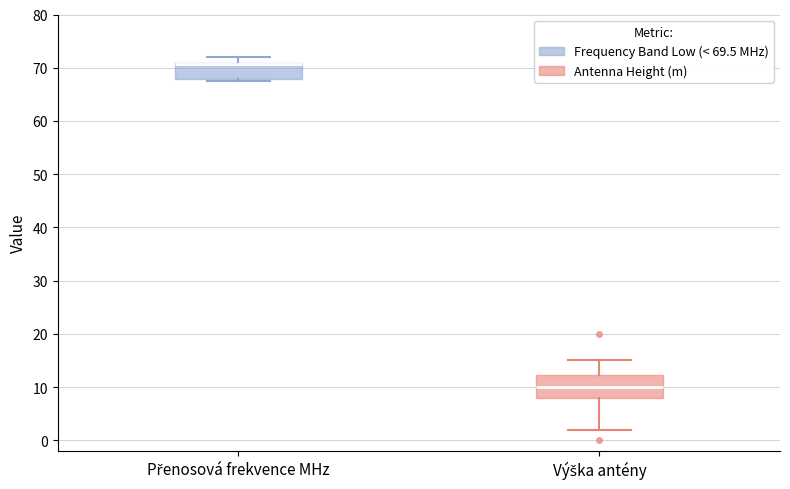

Comparing the boxes themselves (not the whiskers), which one is the tallest?

Výška antény